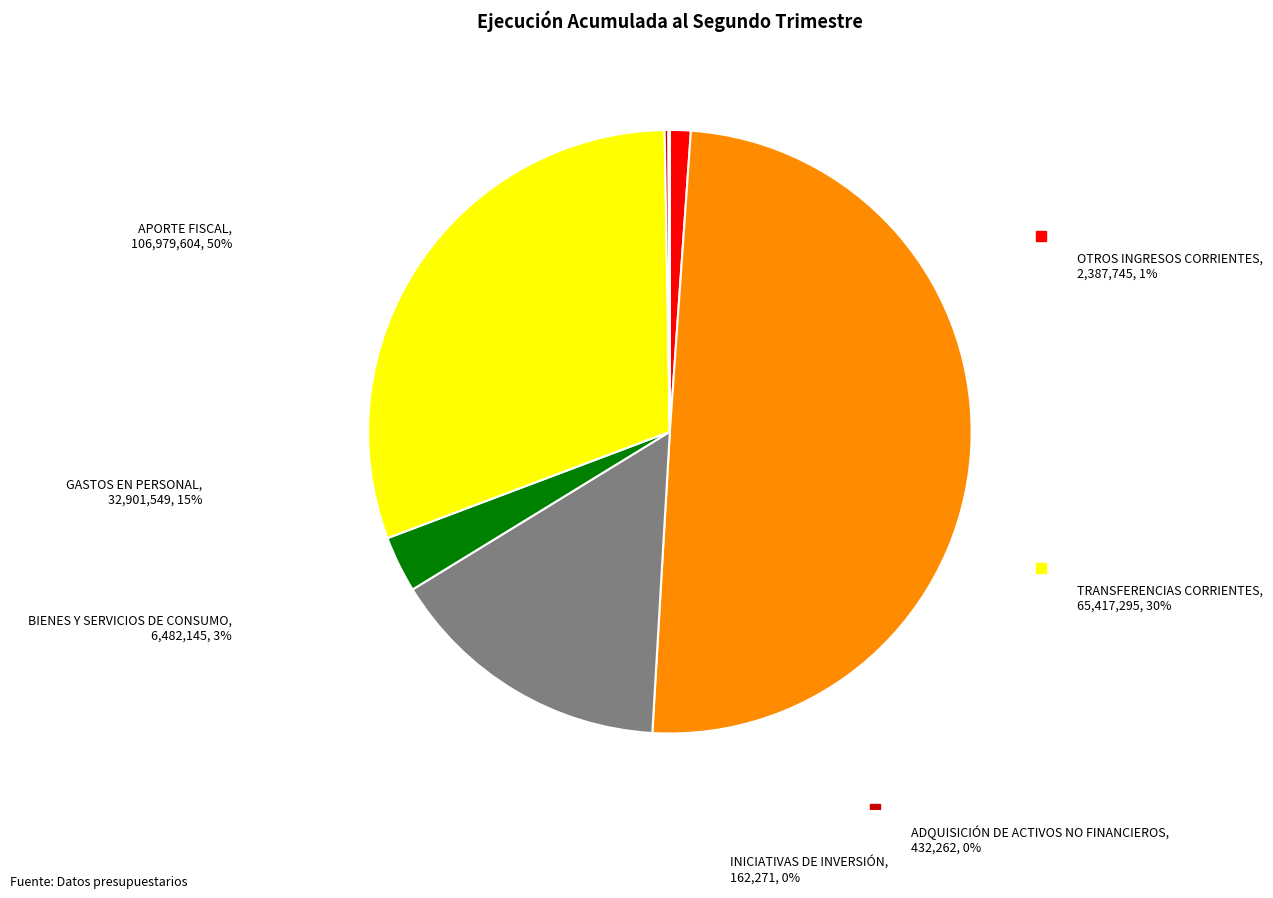

The ADQUISICIÓN DE ACTIVOS NO FINANCIEROS slice represents 0% of the pie. True or false?

True